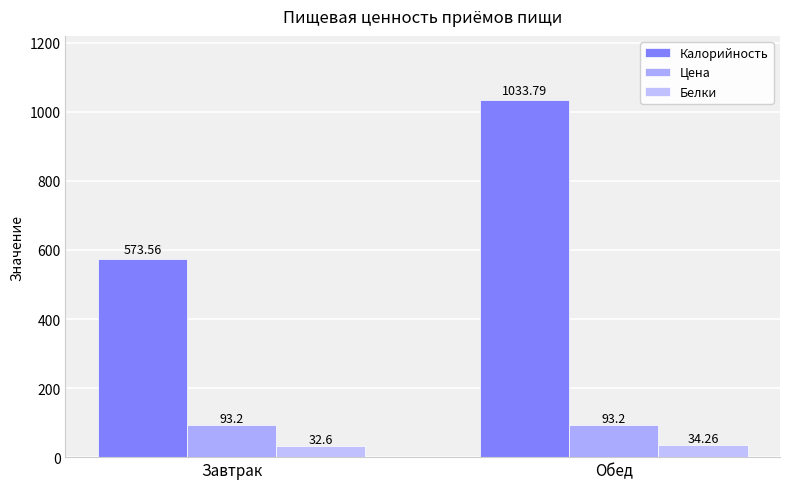

Between Обед and Завтрак, which is larger?

Обед